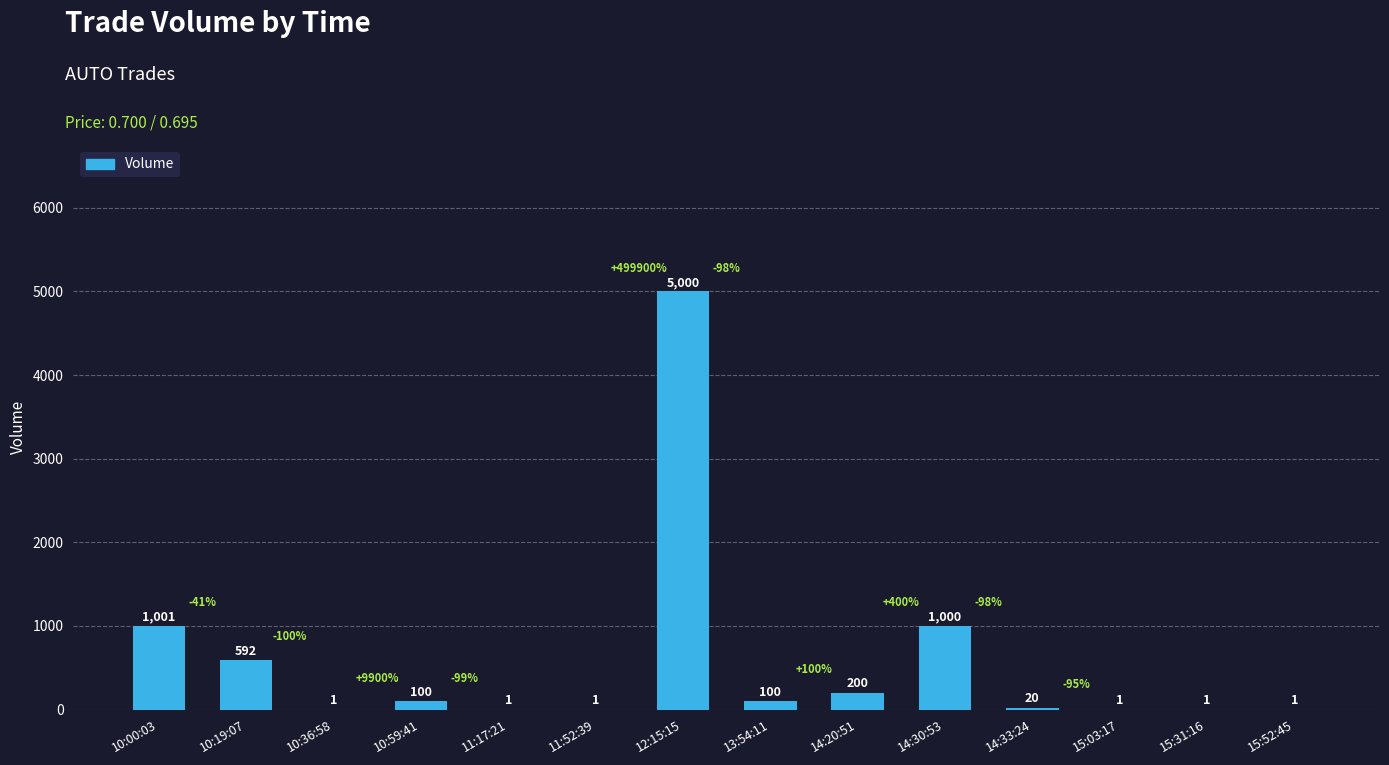

Which has a higher value, 14:30:53 or 14:33:24?

14:30:53